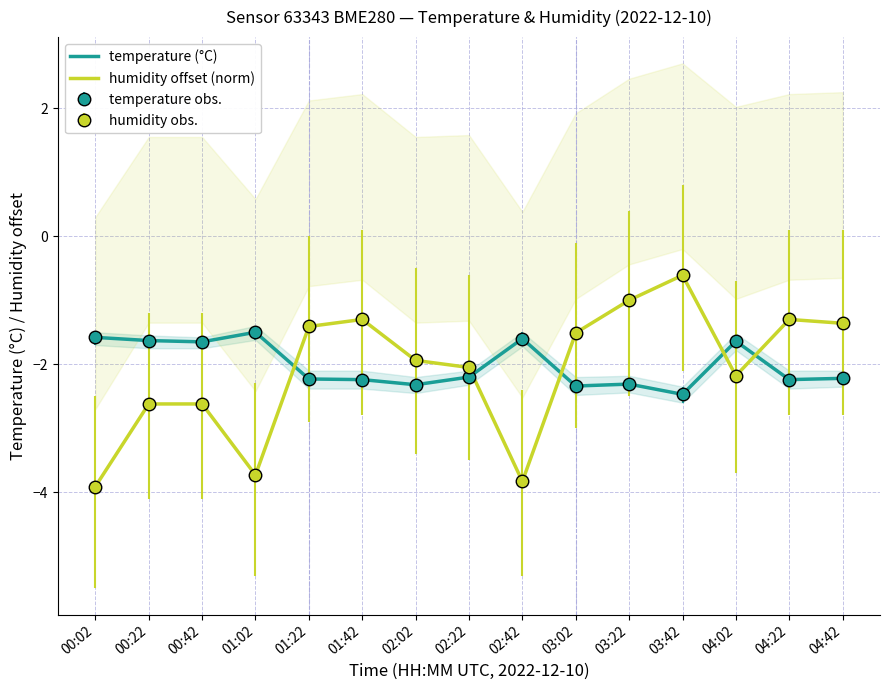

True or false: humidity offset (norm) and temperature (°C) intersect in this chart.

True